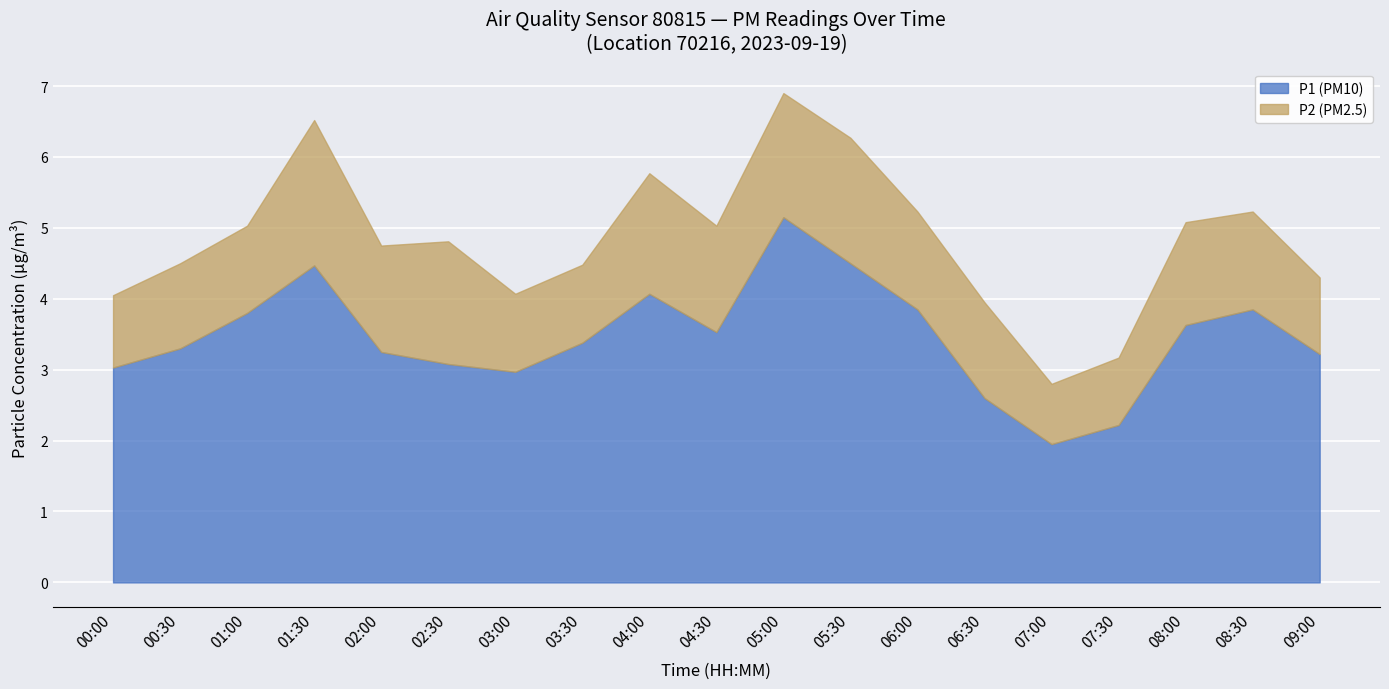

The P2 (PM2.5) series shows 1.1 at 03:00. True or false?

True